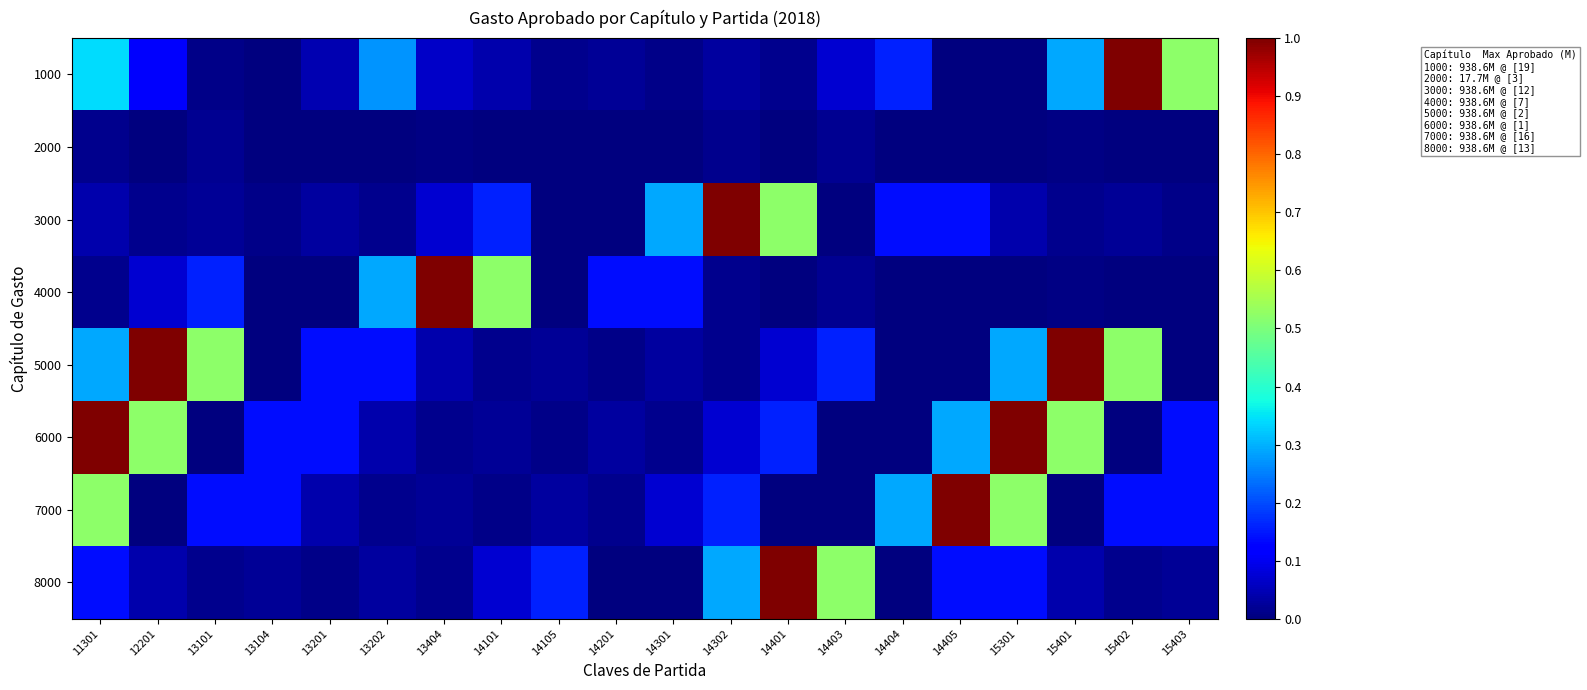

List the series in order of their peak value, highest first.

1000, 3000, 4000, 5000, 6000, 7000, 8000, 2000